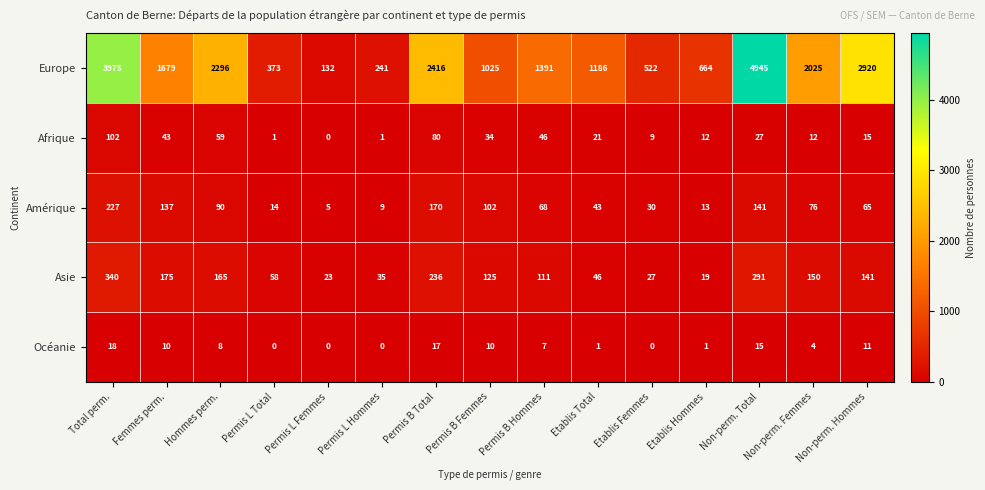

How many series are shown in this chart?

5